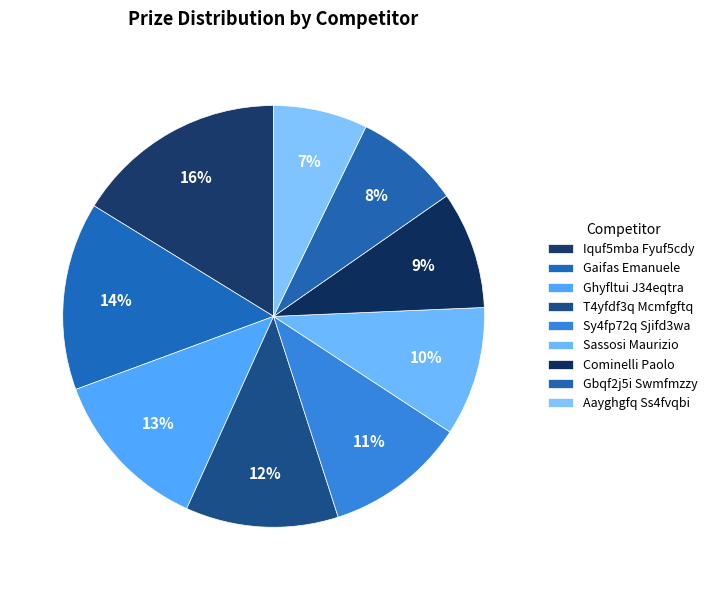

How many segments does this pie chart have?

9